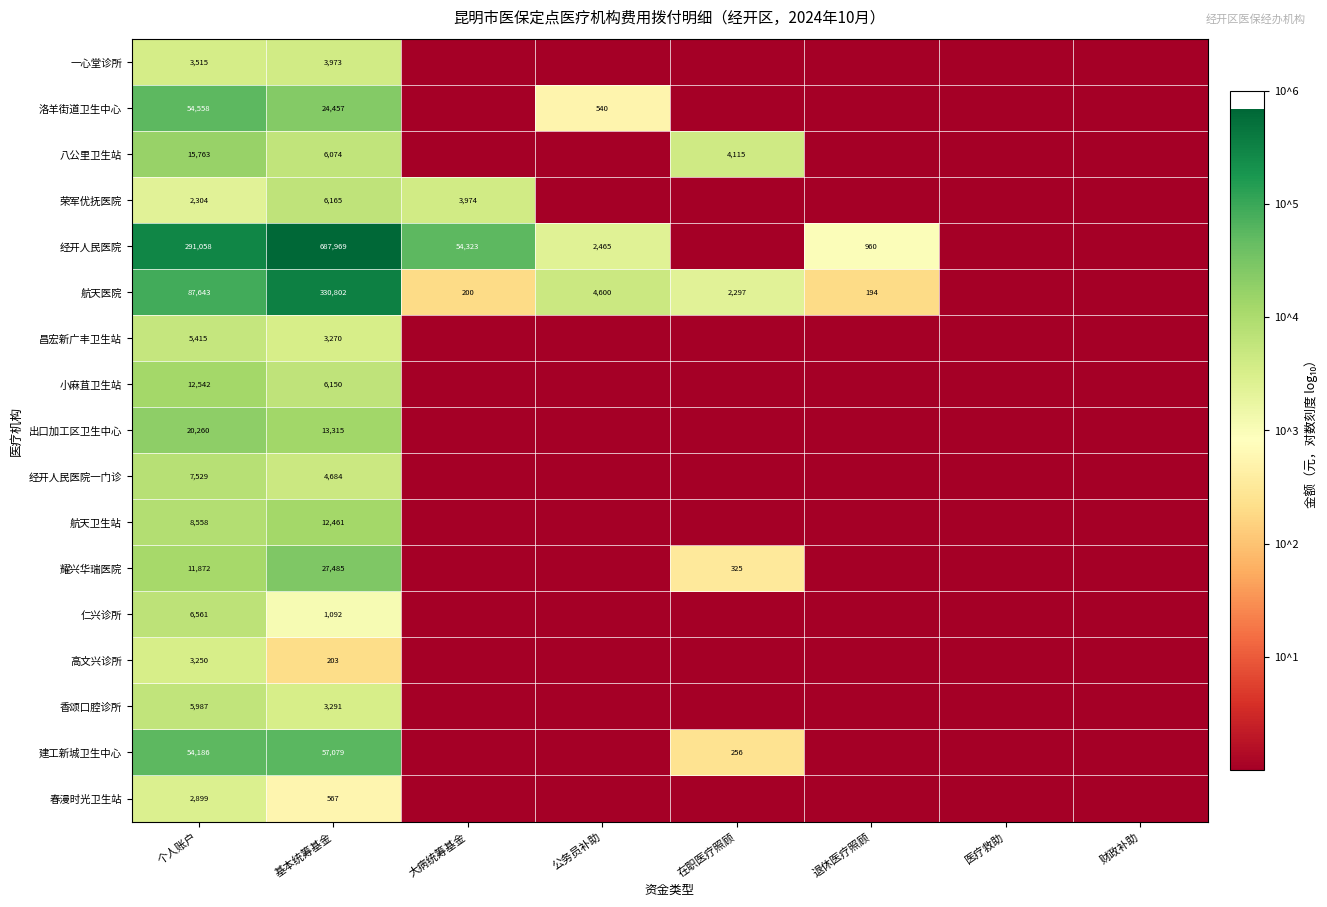

What is the spread (max minus min) of values at 基本统筹基金?

687766